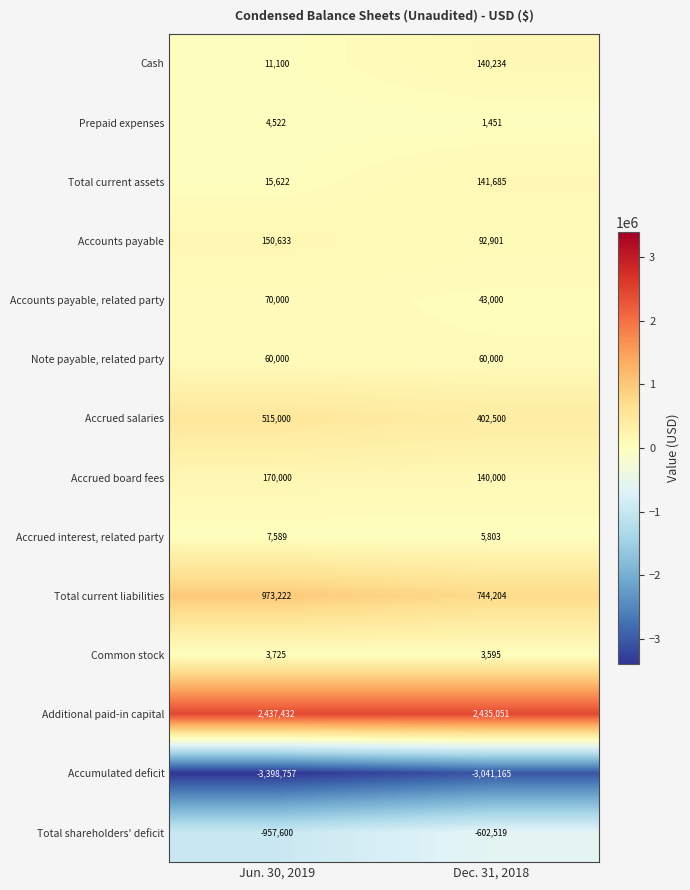

What is the approximate value of Total current assets at Dec. 31, 2018?

141685